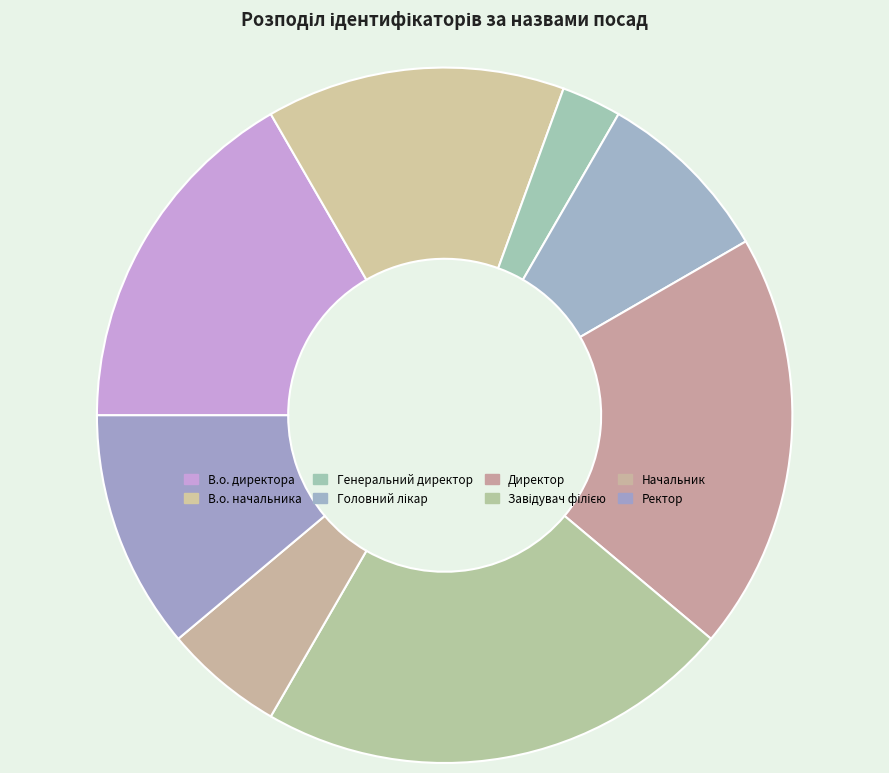

To the nearest percent, what is the difference between the В.о. начальника and Генеральний директор slice percentages?

11%